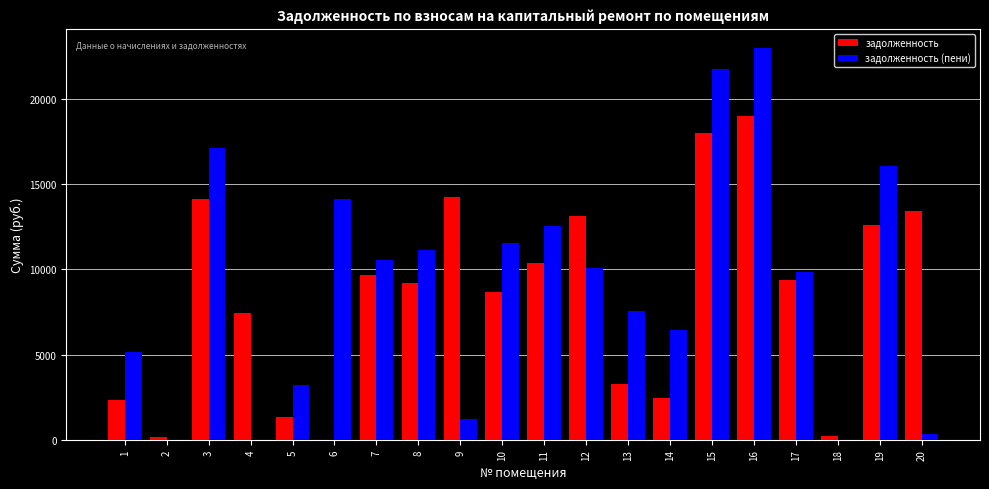

The value of задолженность at 11 is 10362.4. True or false?

True